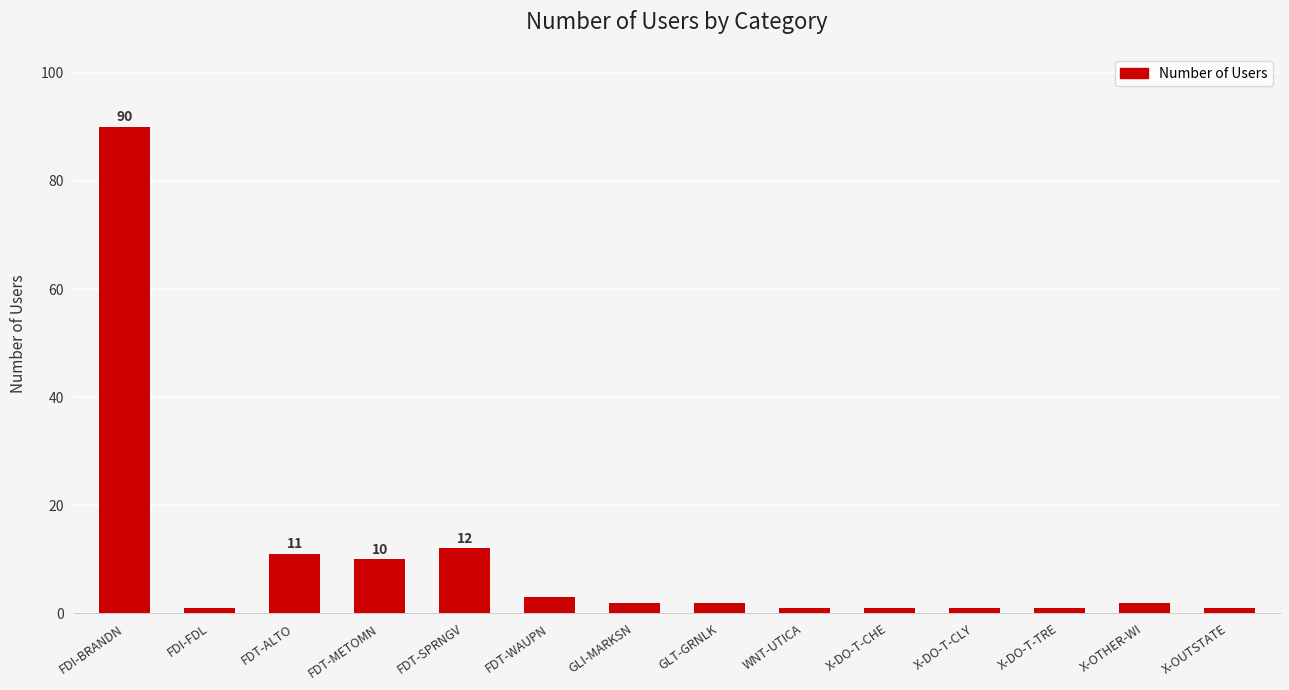

How many bars are there in total?

14